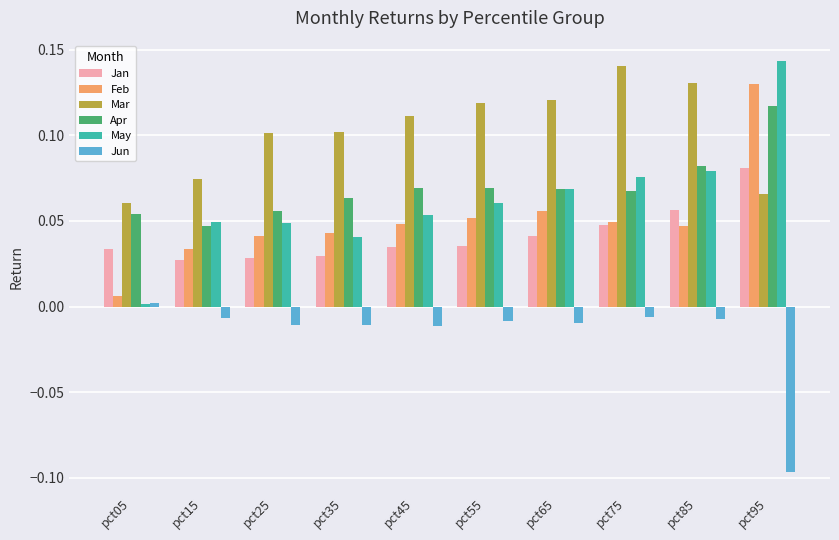

How many bars are there in total?

60